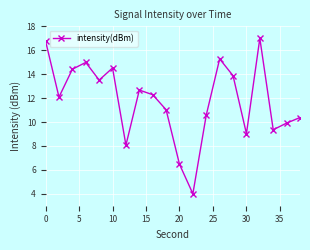

What is the value of the 12th point from the left?

4.0